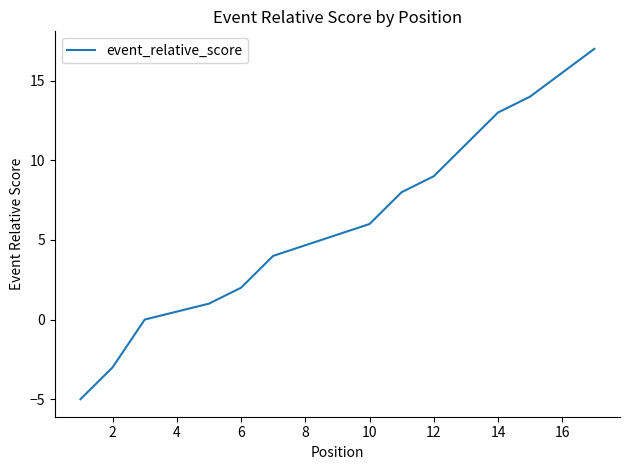

What is the label of the 6th point from the right?

11